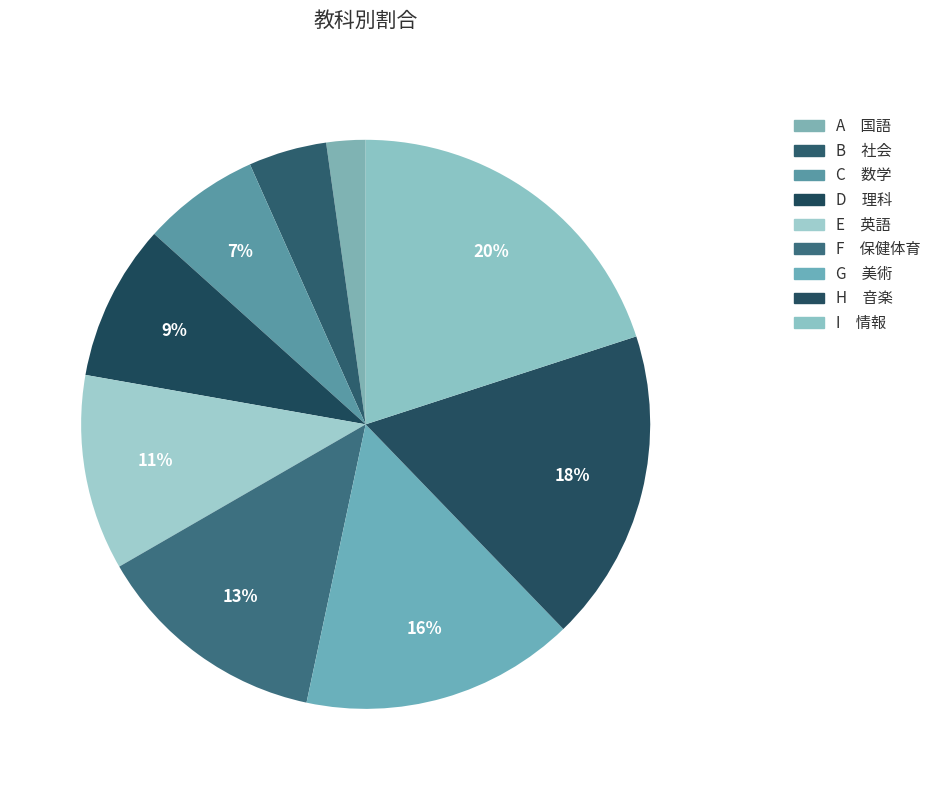

How many segments does this pie chart have?

9